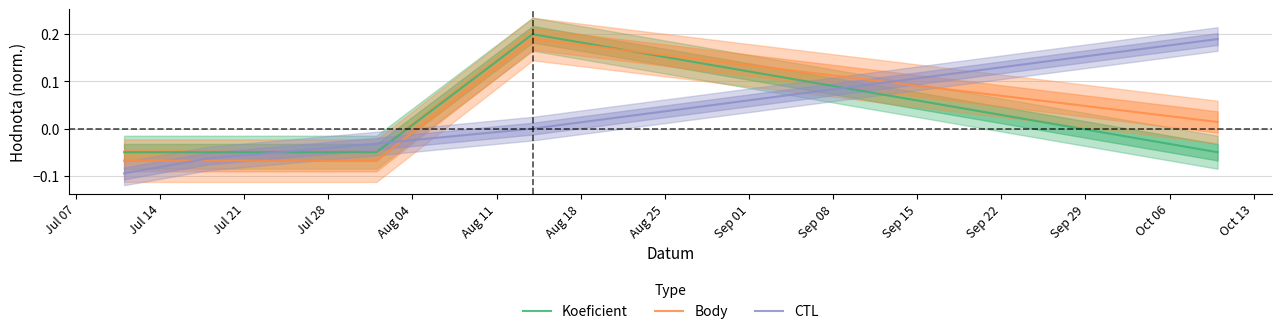

After their last crossing, which series has the higher values: Koeficient or Body?

Body